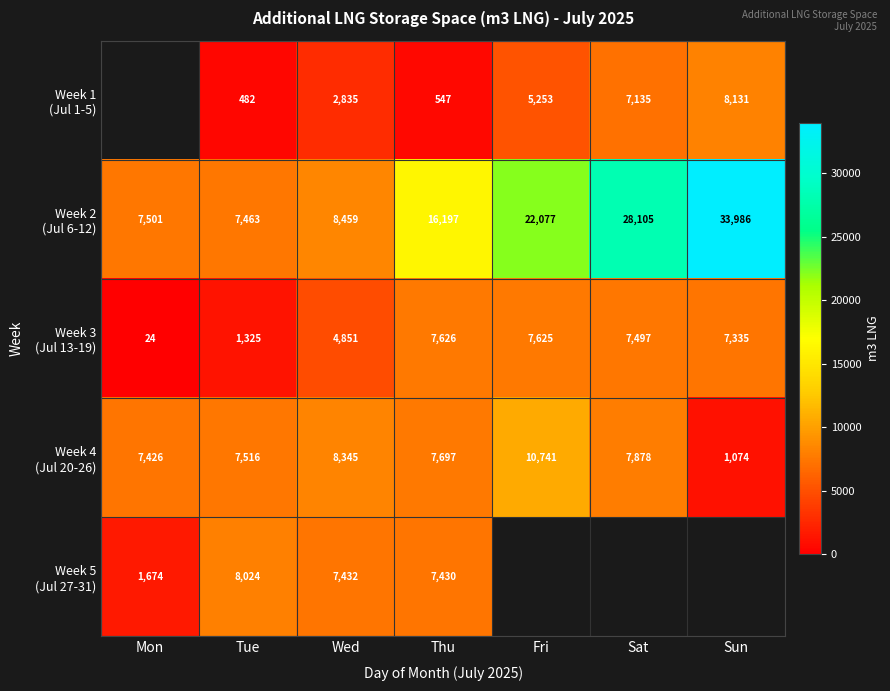

What is the total value across all series at Tue?

24810